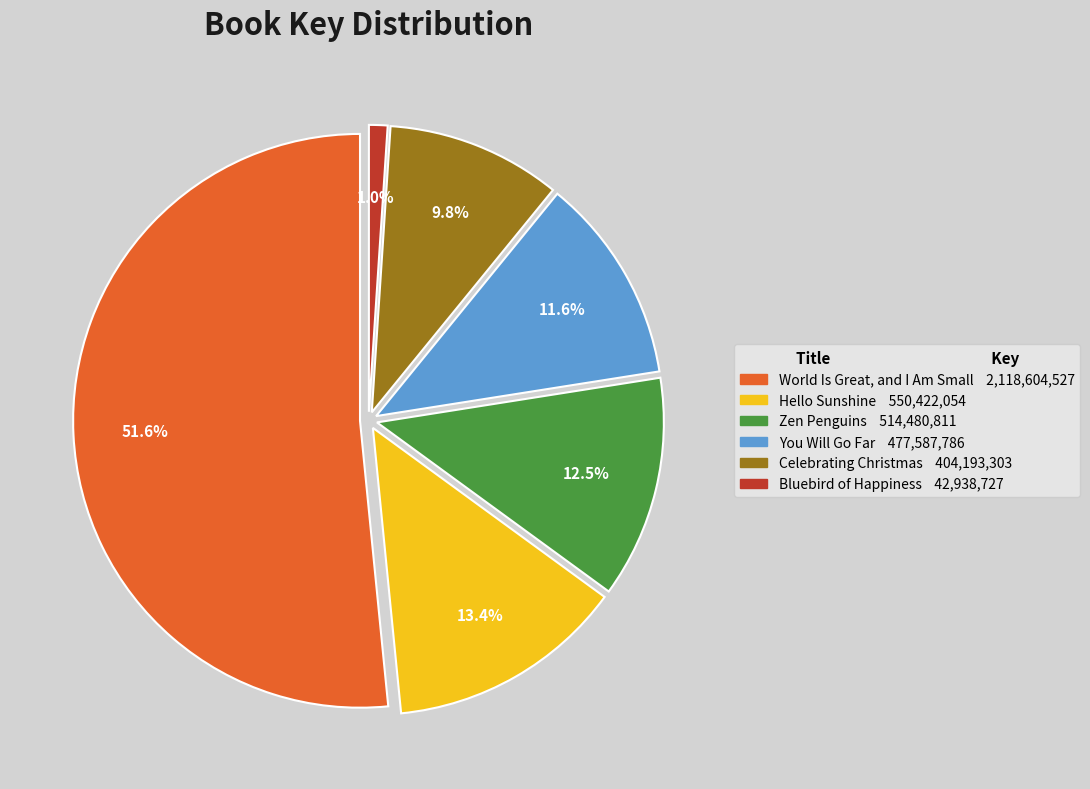

Count the number of slices in the pie.

6